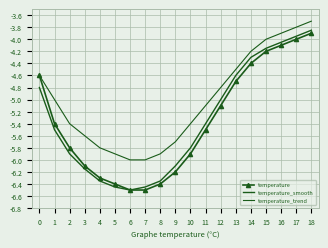

Rank the series at 3 from lowest to highest value.

temperature_smooth, temperature, temperature_trend